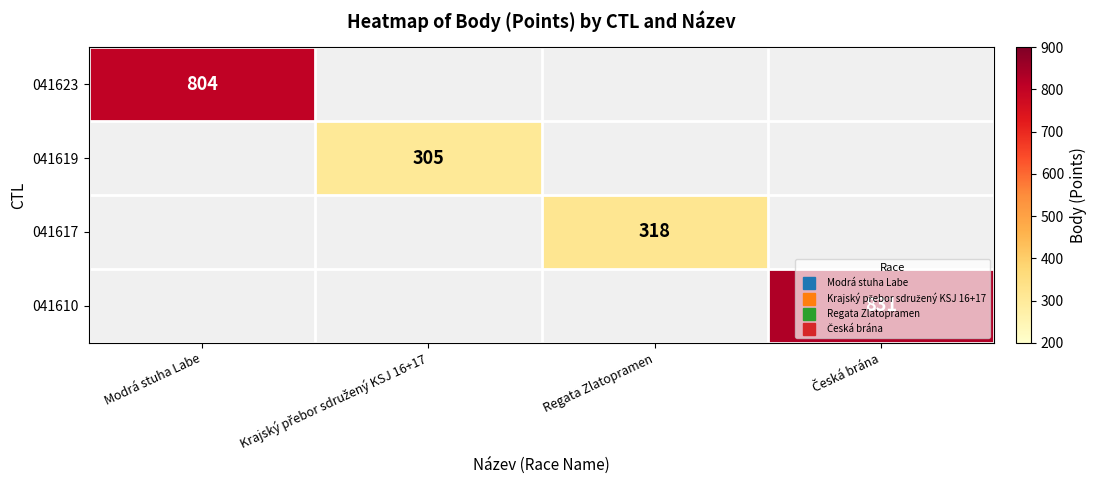

Which series has the widest spread of values?

041623